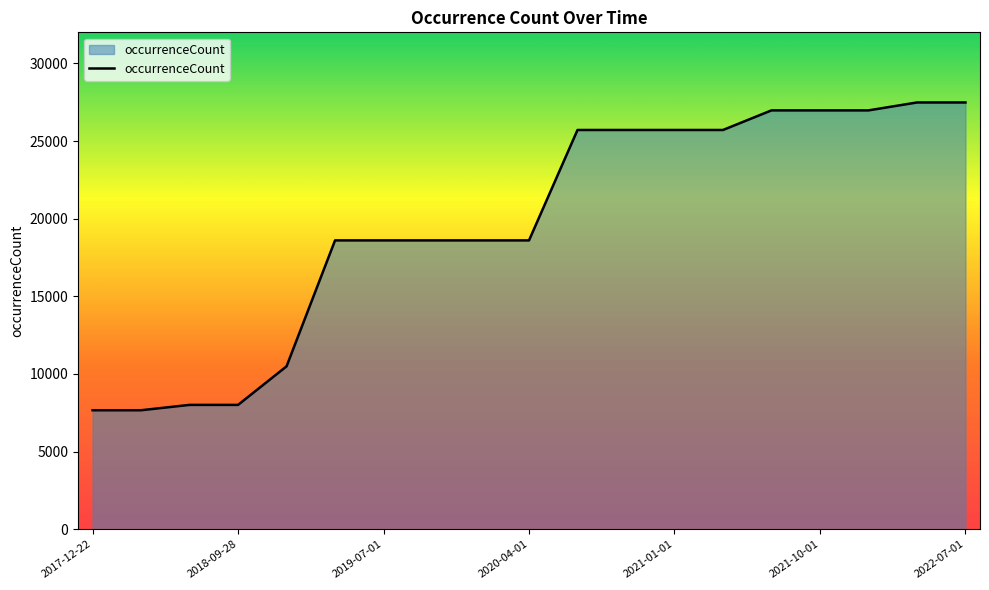

What is the maximum value shown in the chart?

27483